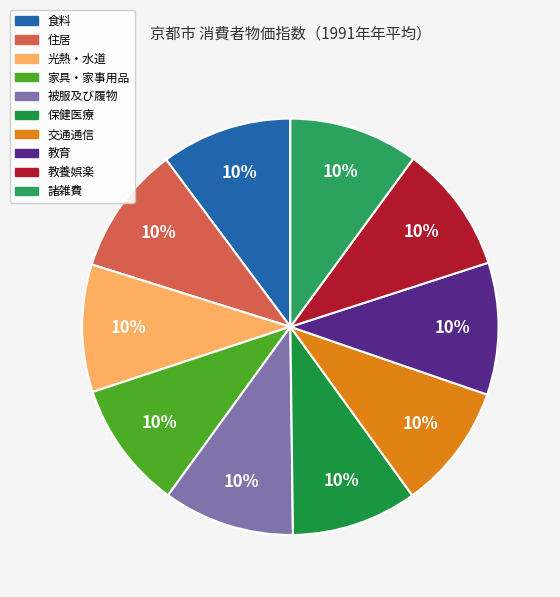

Which has a higher value, 食料 or 諸雑費?

食料